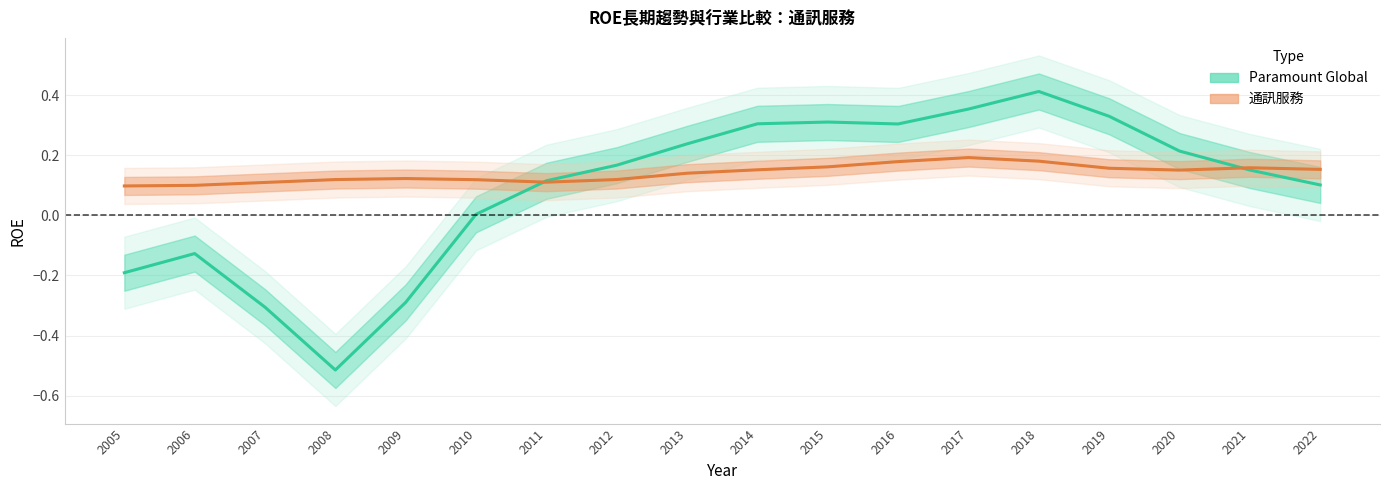

Where does the Paramount Global series first go above 0?

2010